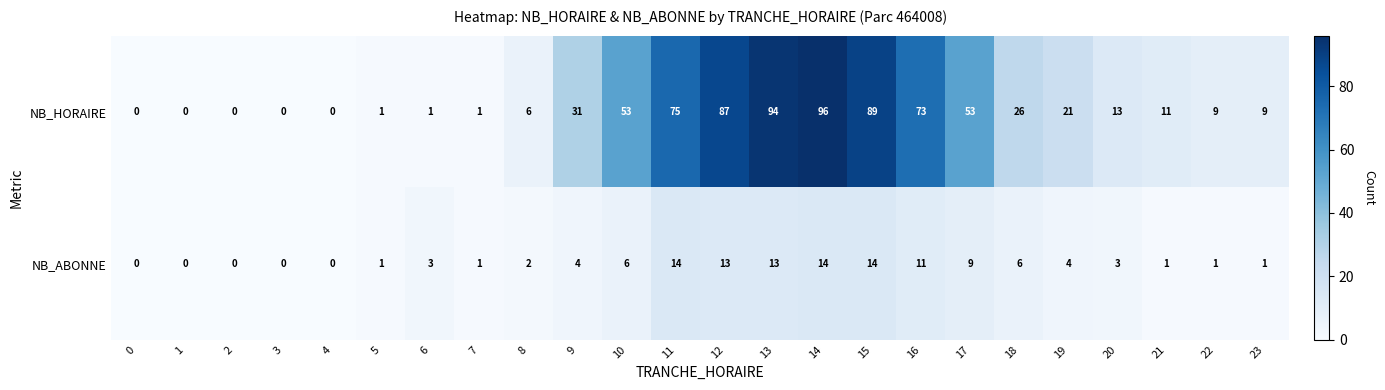

Which series has the largest total across all categories?

NB_HORAIRE